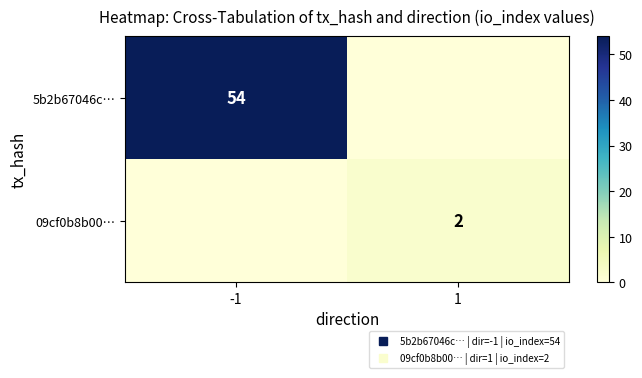

What is the sum of all 5b2b67046c… values?

54